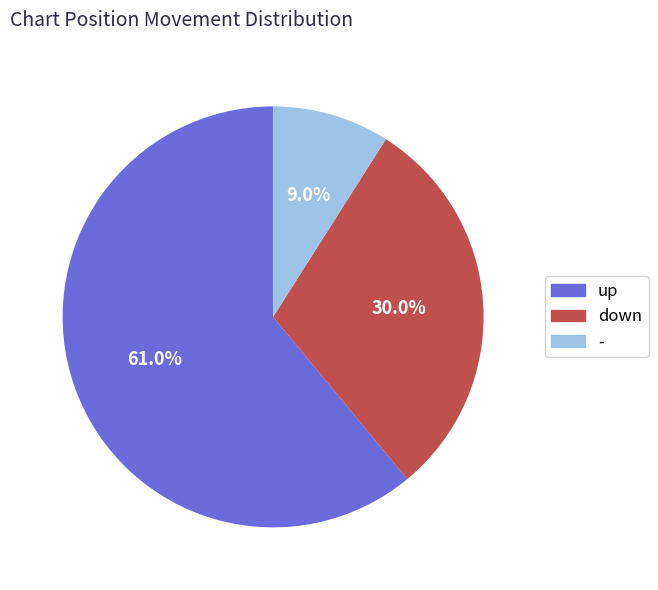

What portion of the pie excludes up?

39.0%